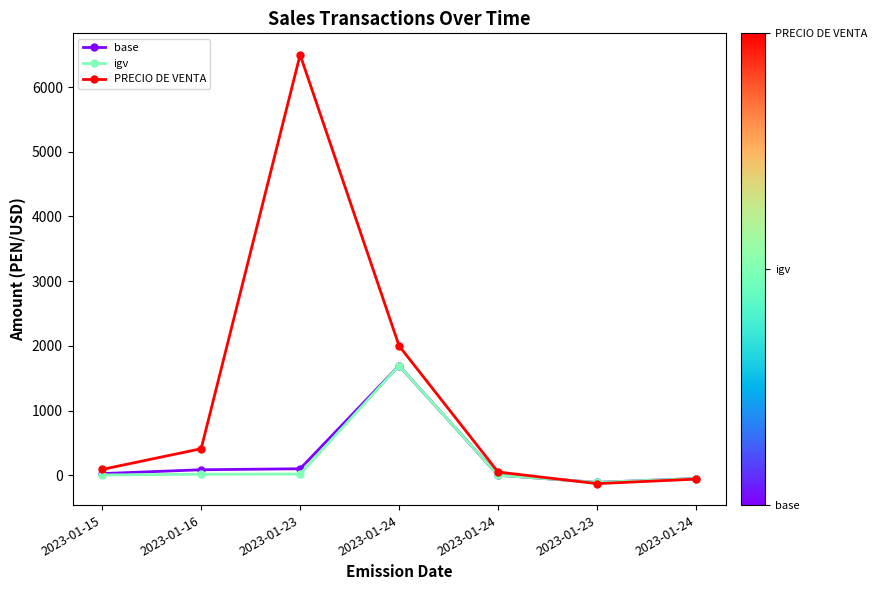

What is the maximum value for PRECIO DE VENTA?

6500.0